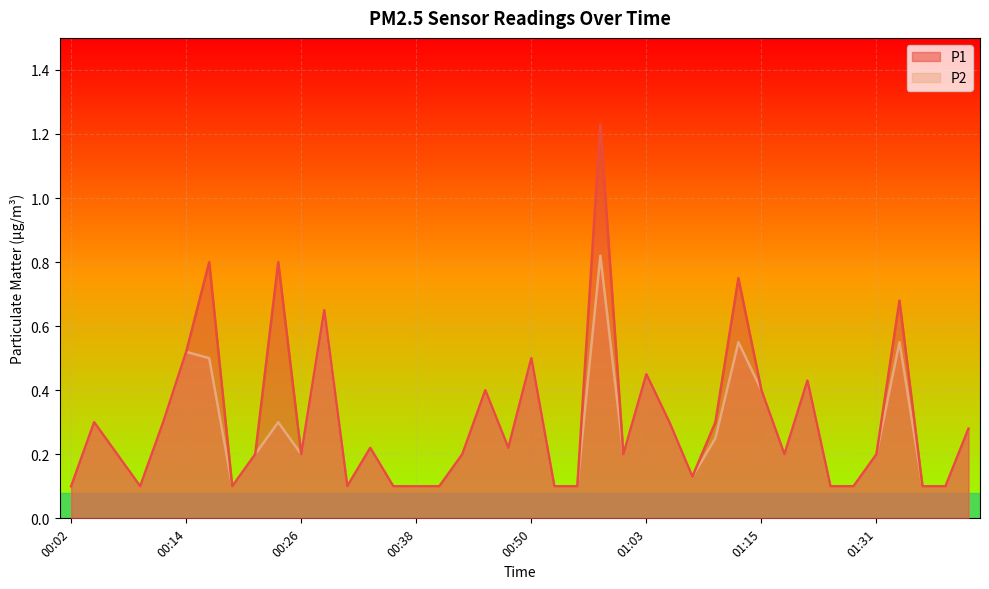

What value does the P2 series have at 00:11?

0.3